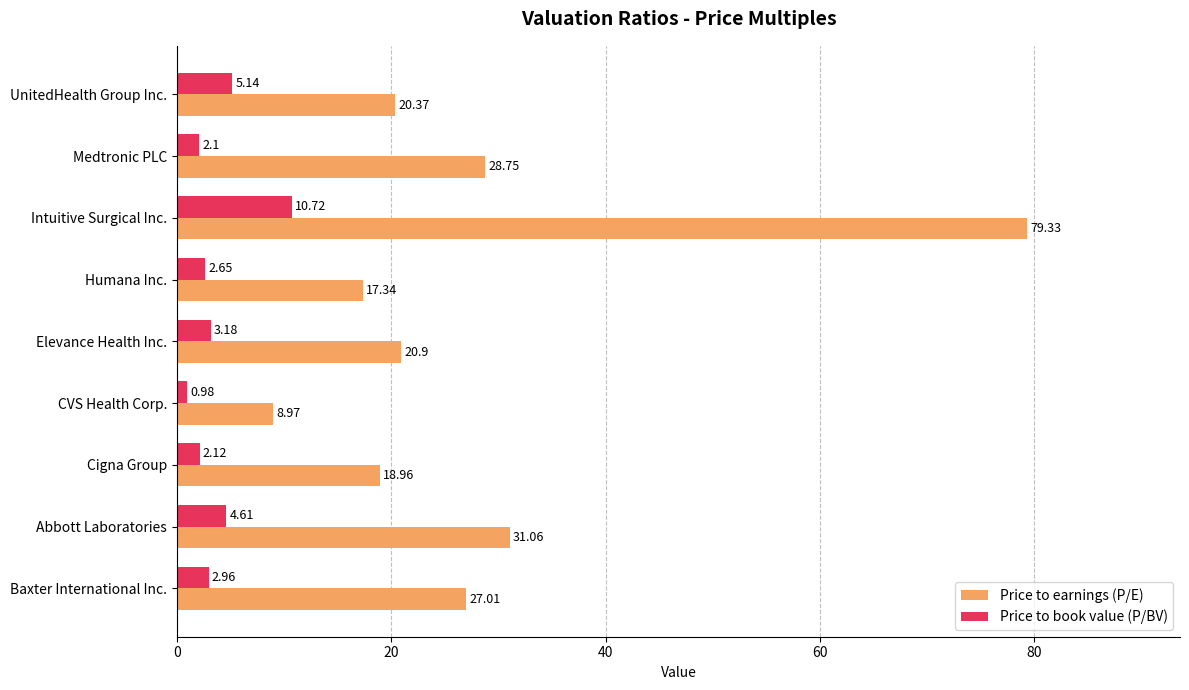

Where is Price to earnings (P/E) nearest to the value 44?

Abbott Laboratories